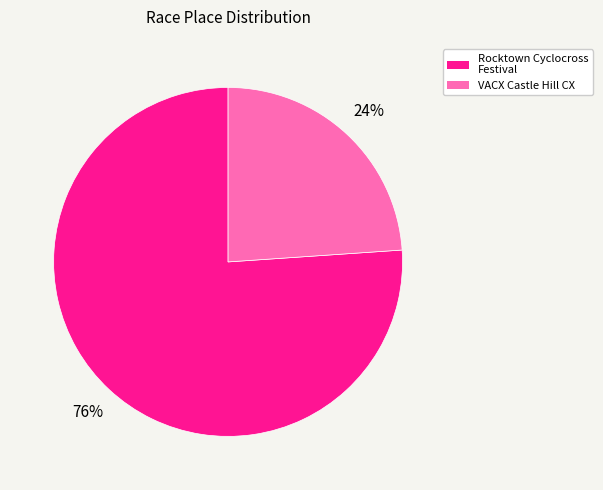

Is the sum of VACX Castle Hill CX and Rocktown Cyclocross Festival greater than half?

Yes